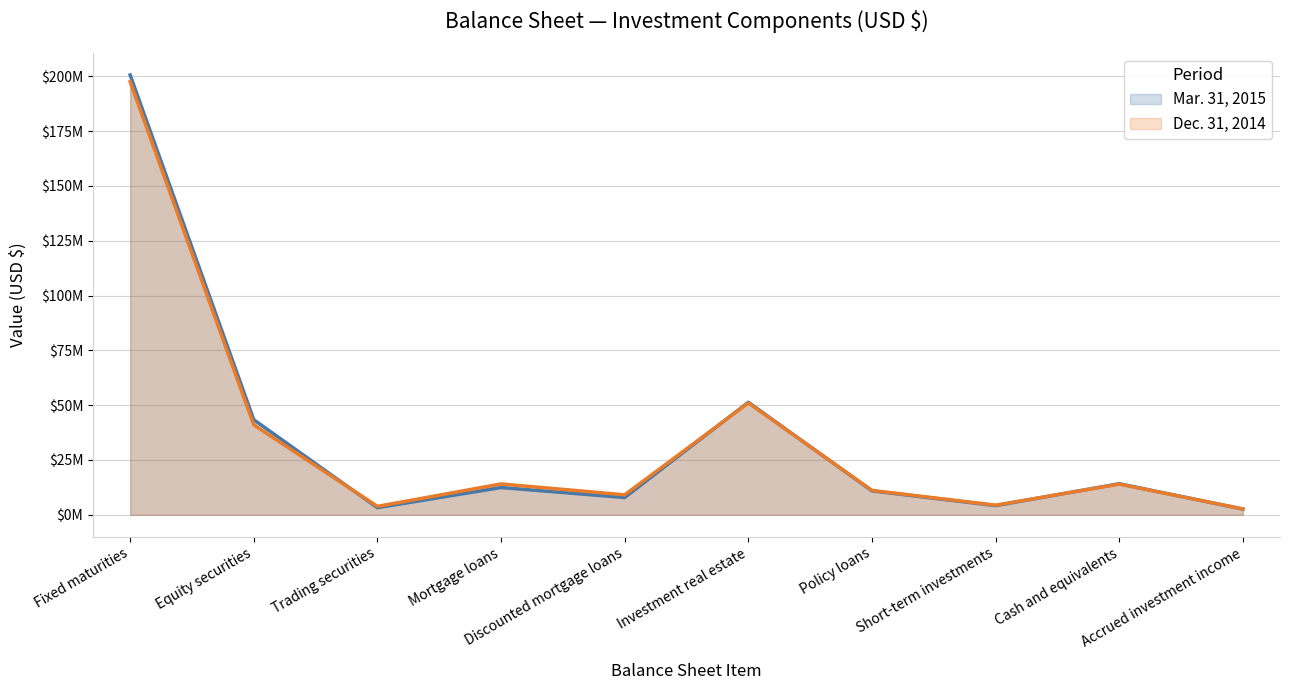

List the series in order of their peak value, lowest first.

Dec. 31, 2014, Mar. 31, 2015